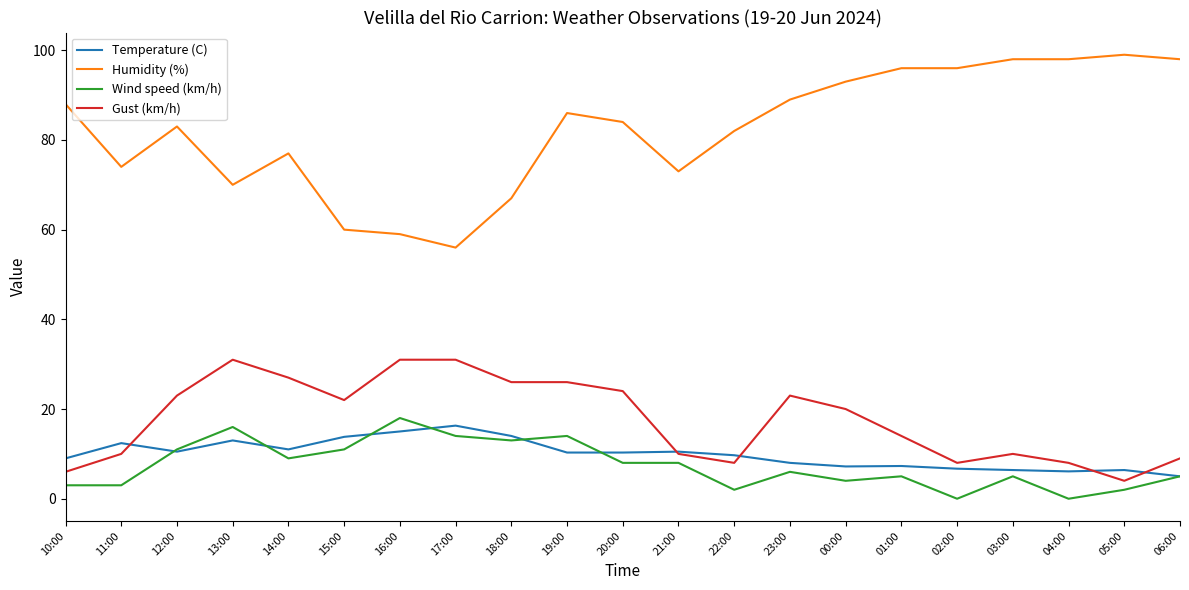

Where is the first local maximum for Temperature (C)?

11:00